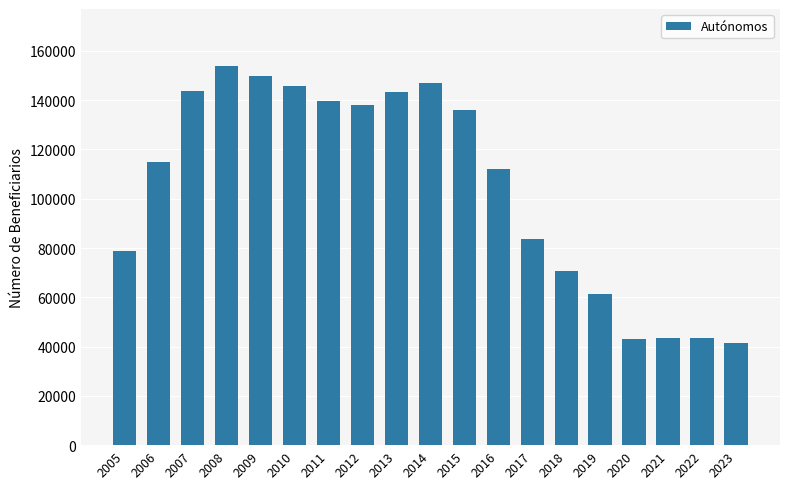

What is the difference between the maximum and minimum values?

112275